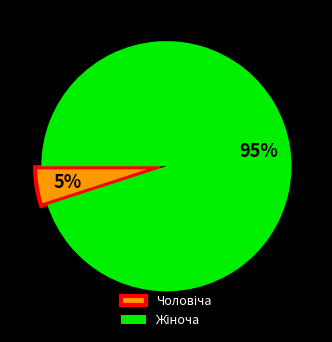

To the nearest percent, what is the difference between the largest and smallest slice percentages?

90%